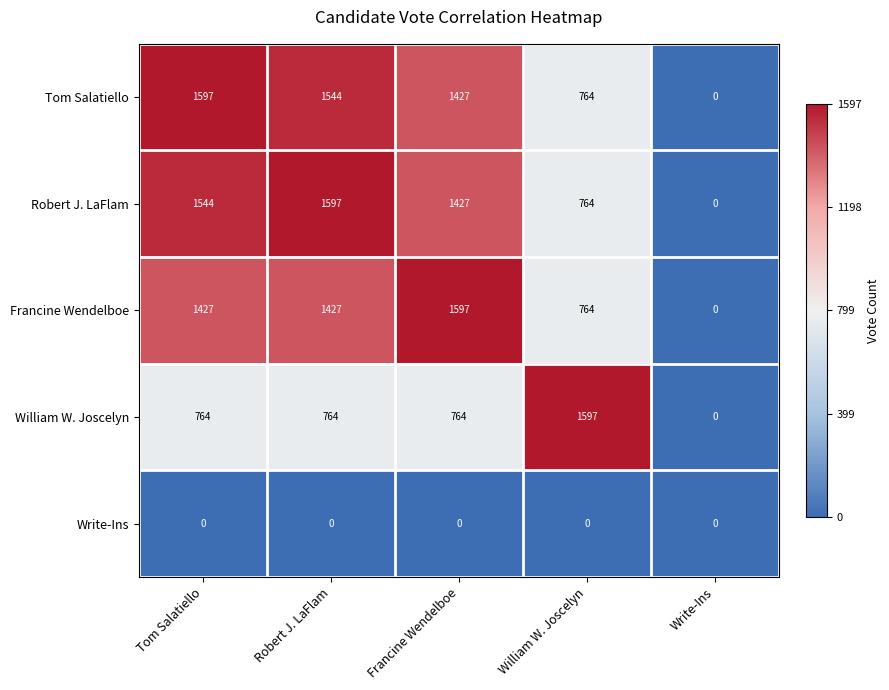

Which category has the lowest value in the Tom Salatiello series?

Write-Ins